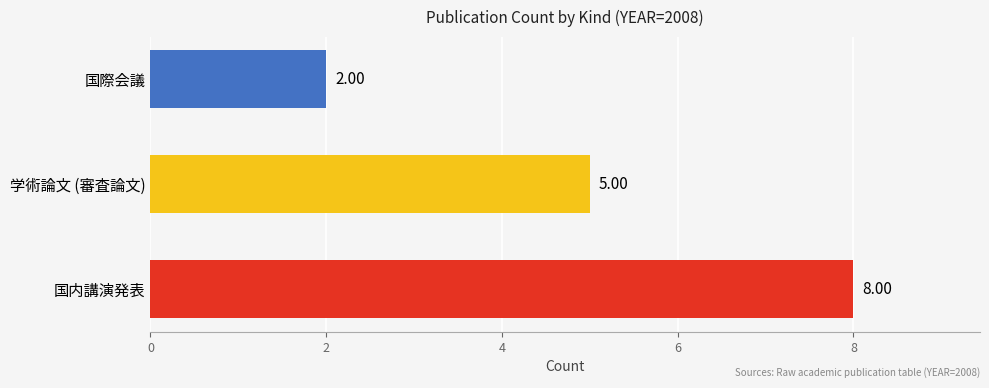

What is the average value?

5